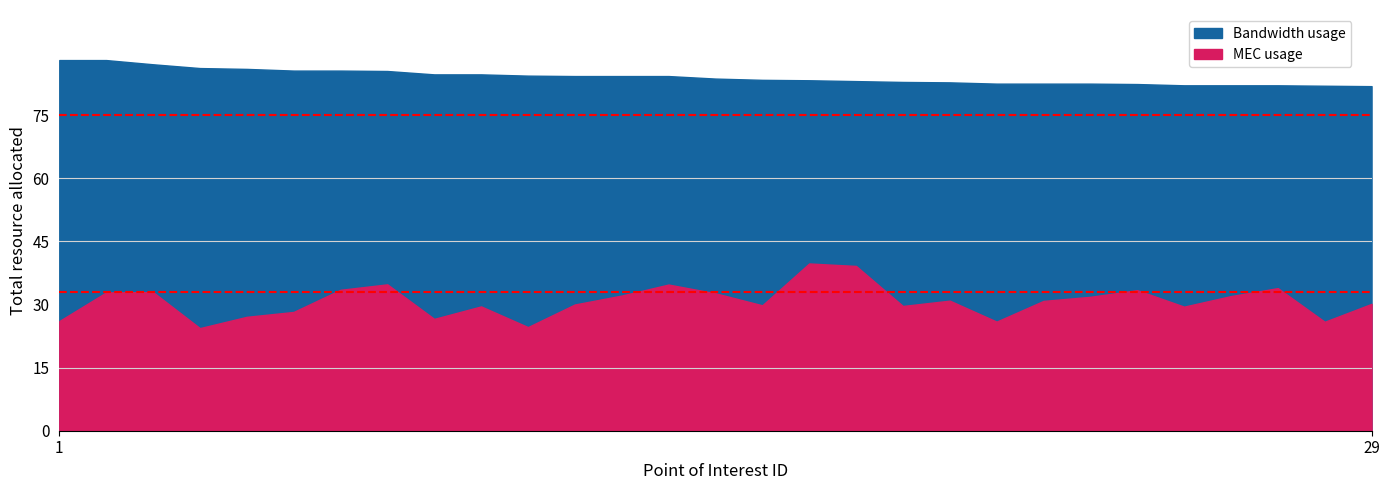

Between 2 and 8, which is larger?

2